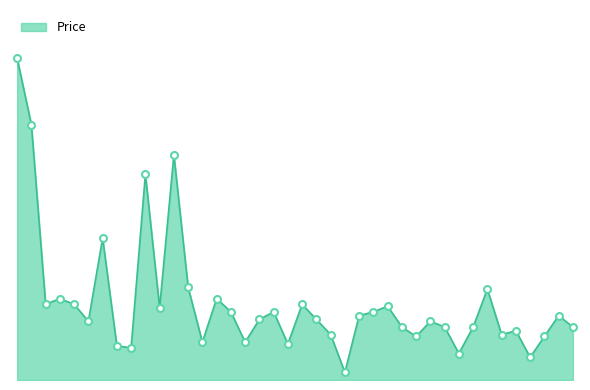

Does the chart display data point markers on the line(s)?

No